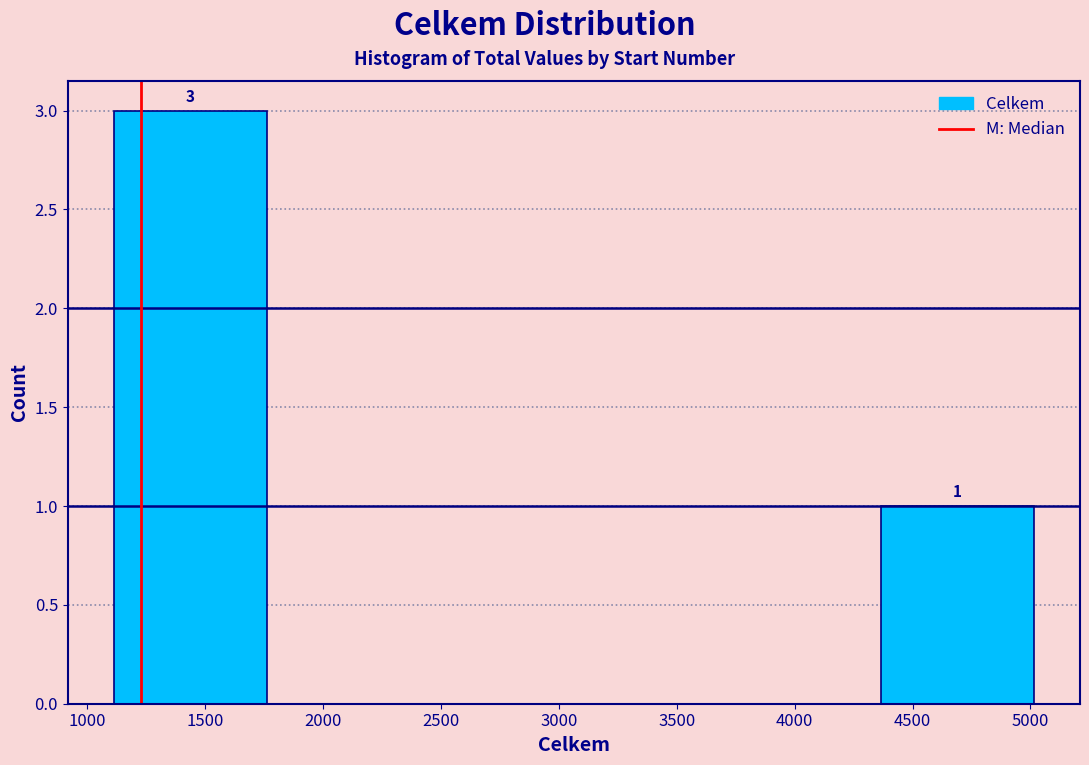

Which range on the x-axis has the tallest bar?

1100 to 1750